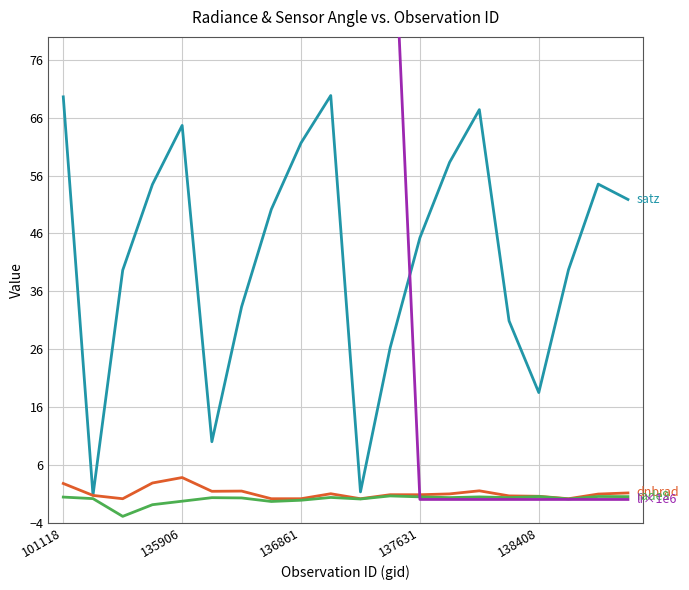

In satz, how many points are higher than both neighbors (excluding endpoints)?

4